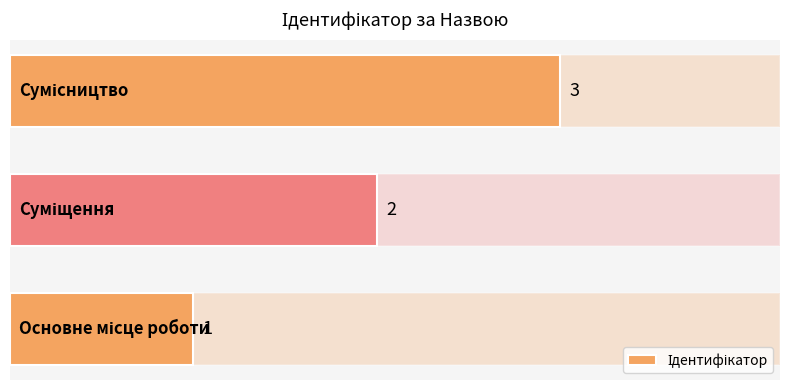

What is the maximum value shown in the chart?

3